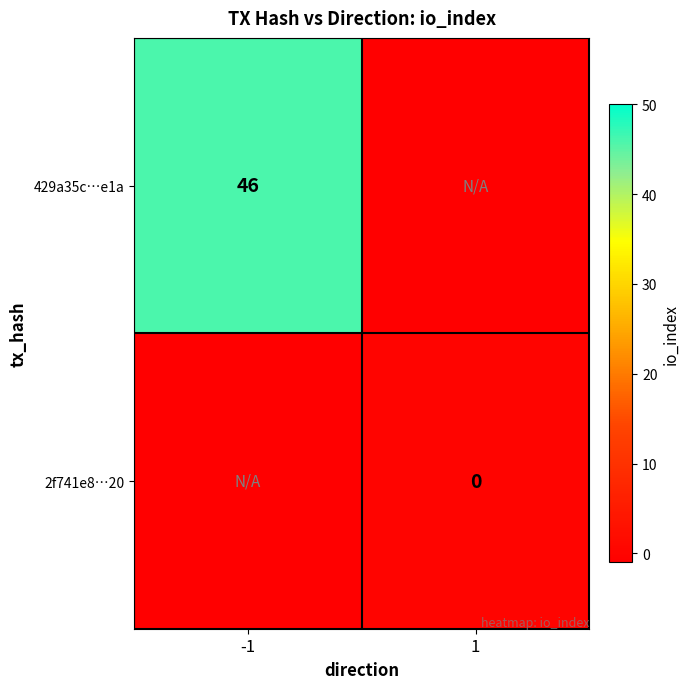

The 429a35c…e1a series shows 66 at -1. True or false?

False